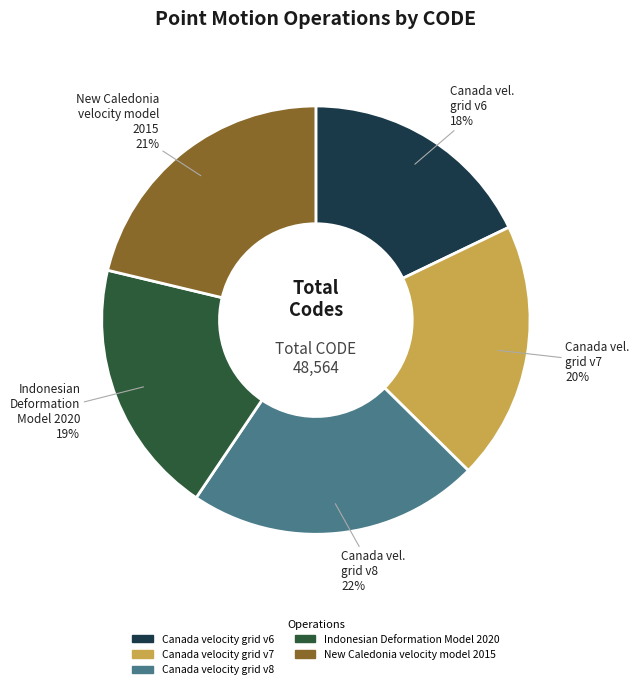

Between Canada velocity grid v6 and Indonesian Deformation Model 2020, which is larger?

Indonesian Deformation Model 2020